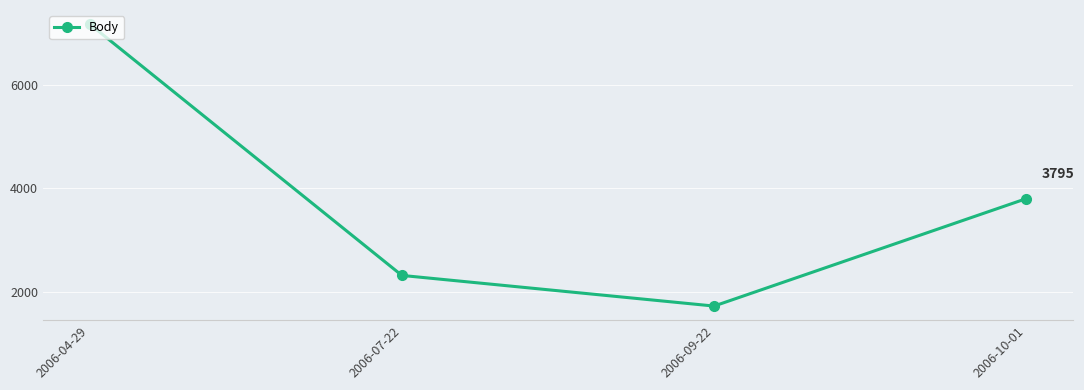

How many data points are less than 3795?

2